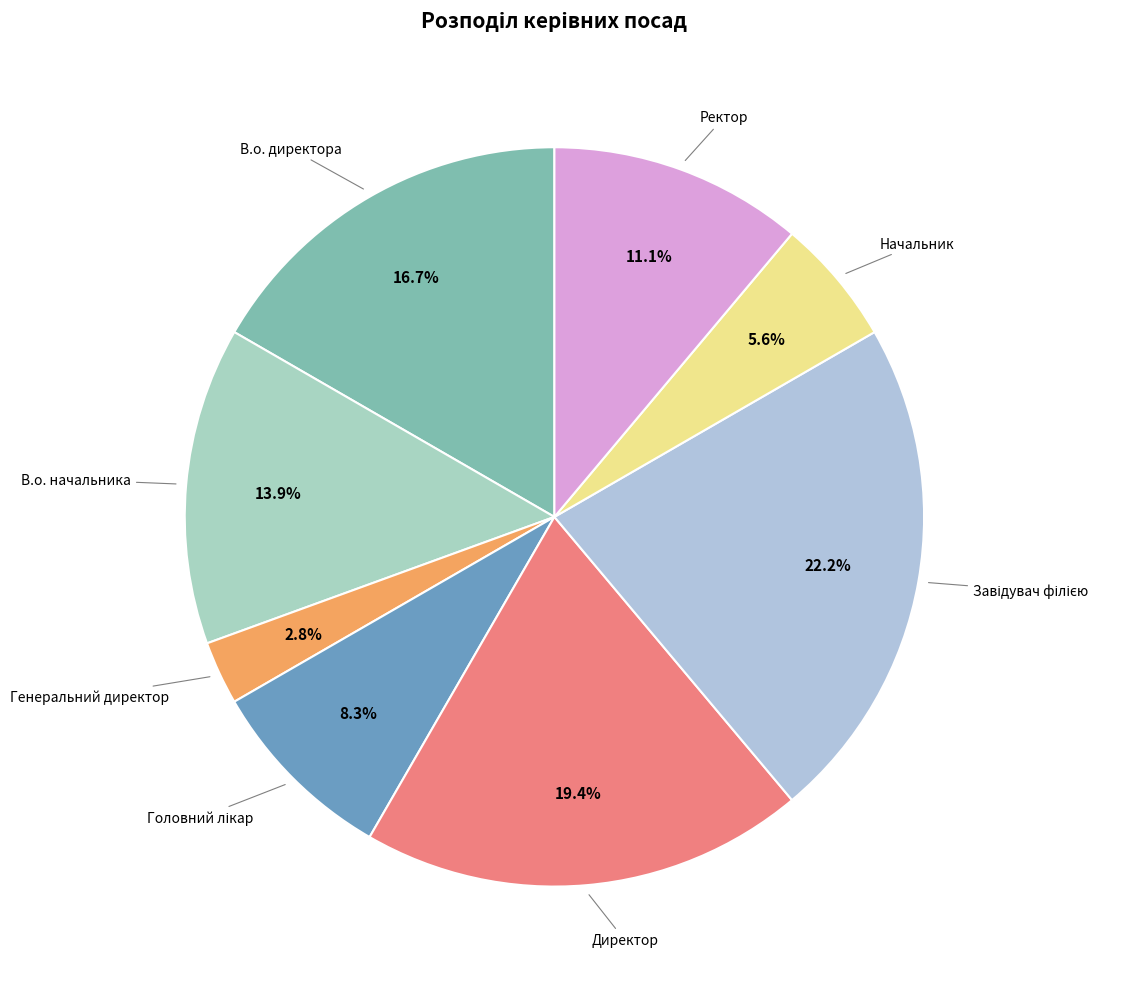

Is there any slice that represents more than half of the pie?

No